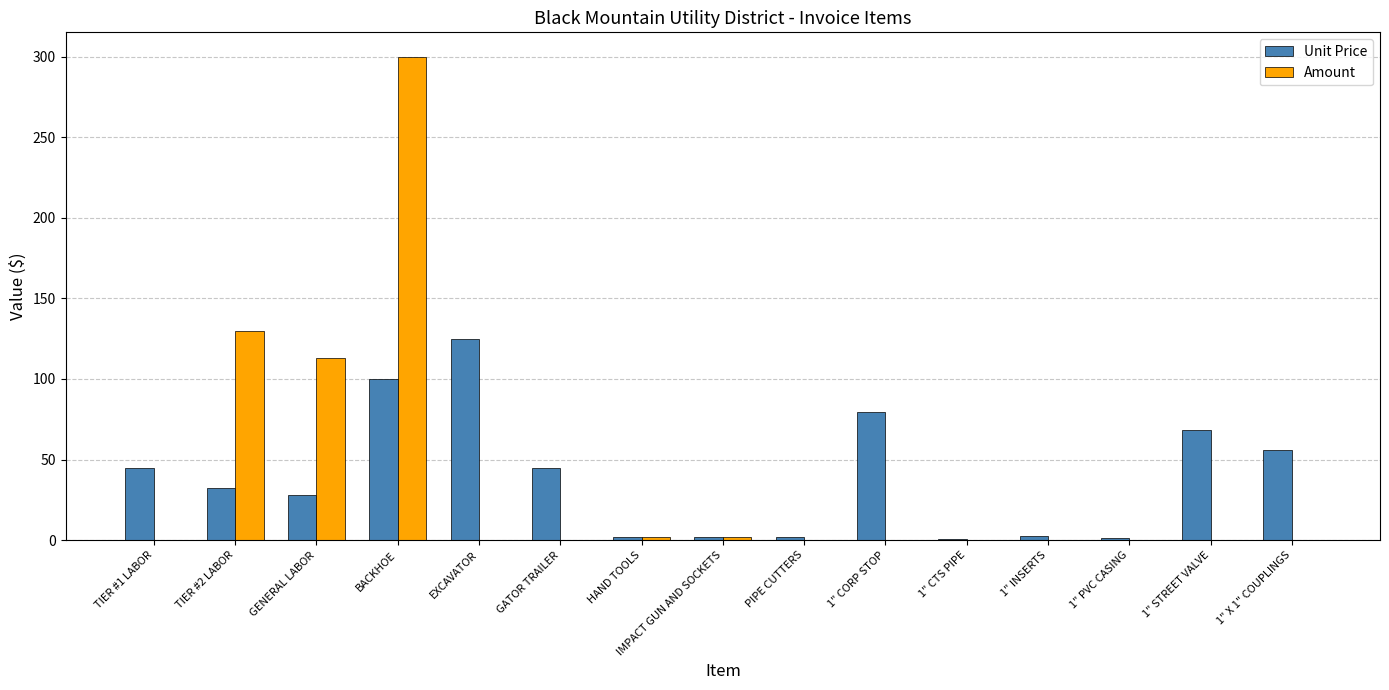

Which series has the largest range (max minus min)?

Amount